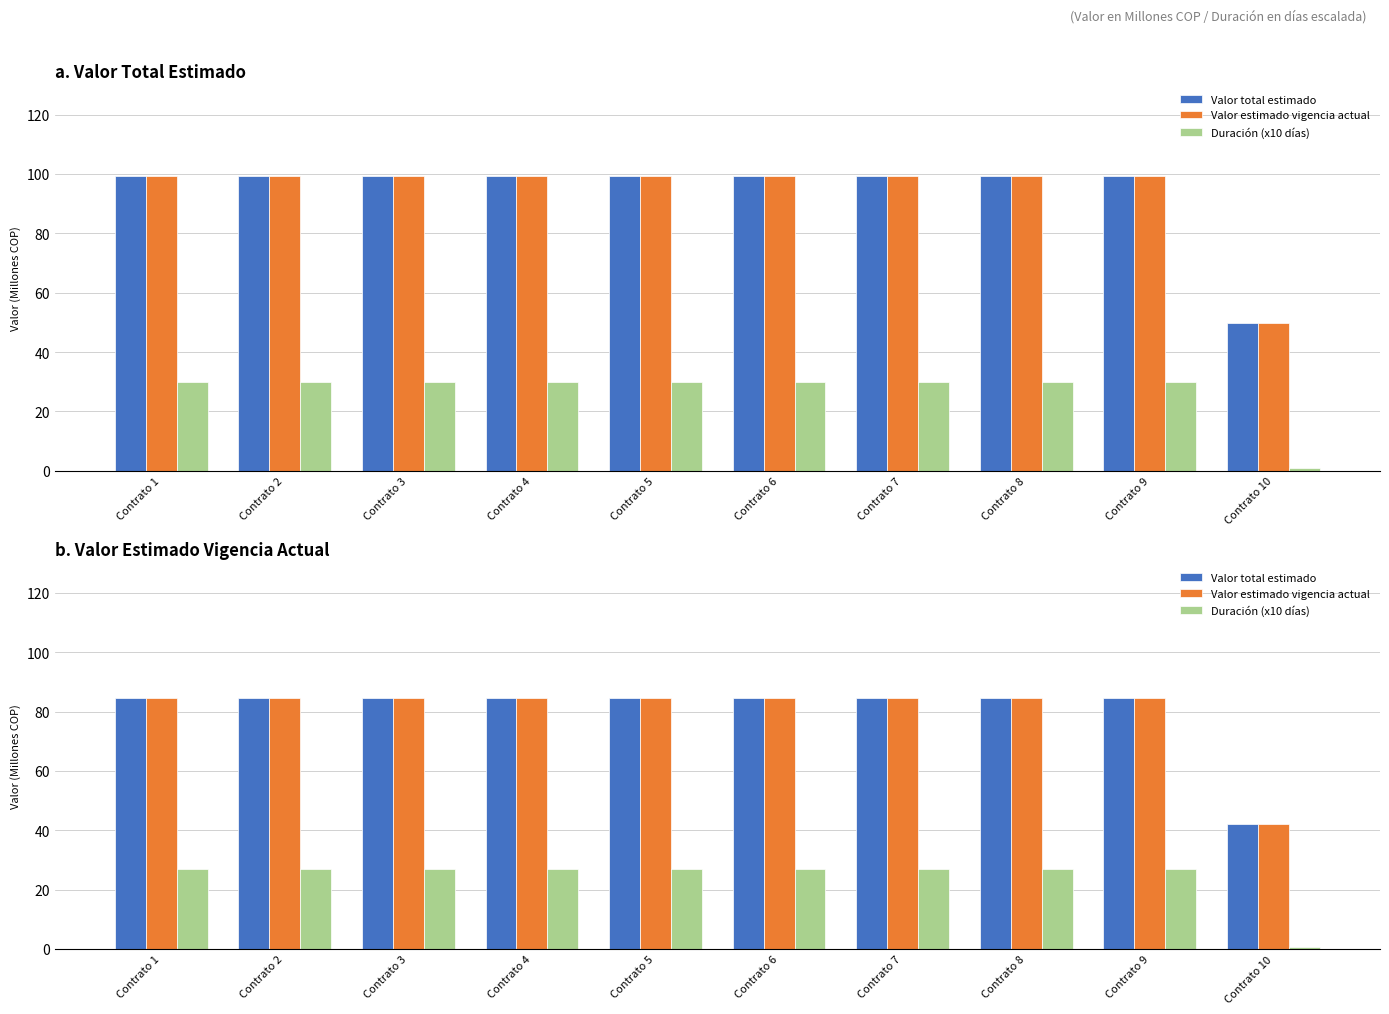

At how many categories does at least one series exceed 76?

9